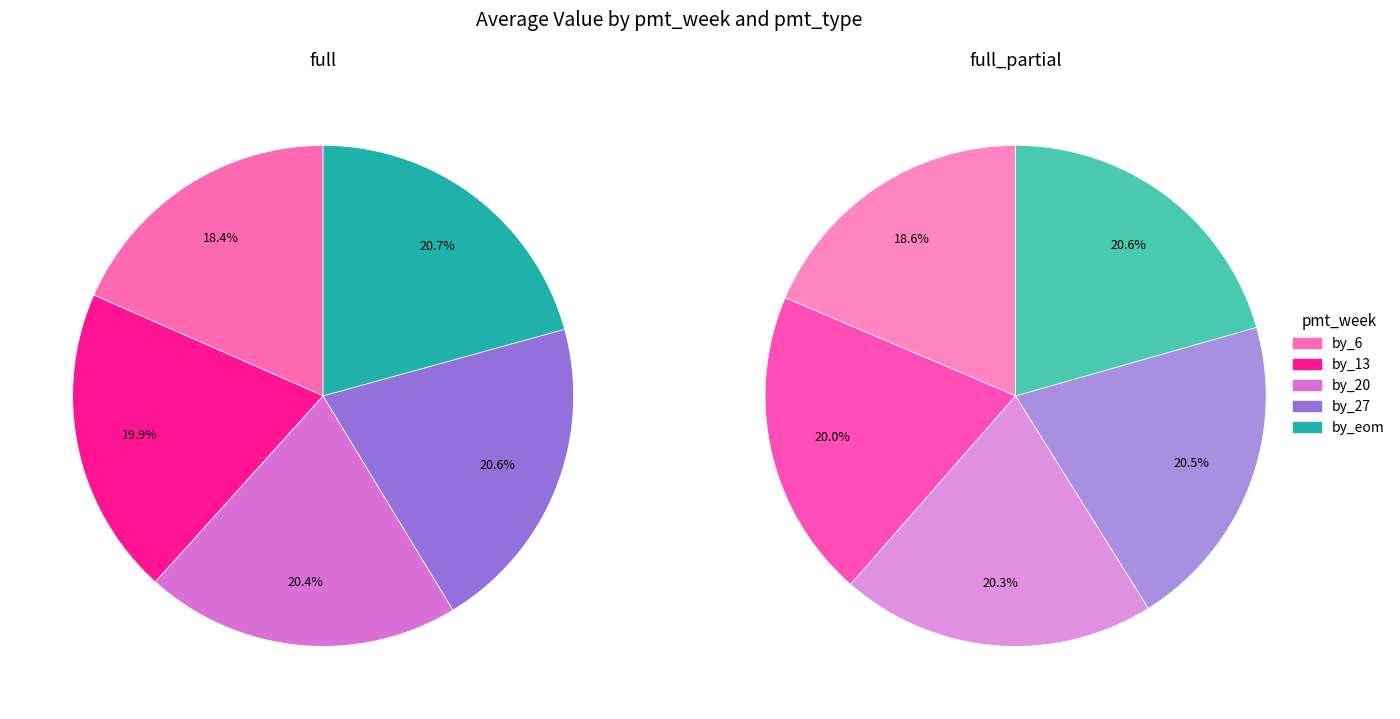

Does any single category account for the majority?

No